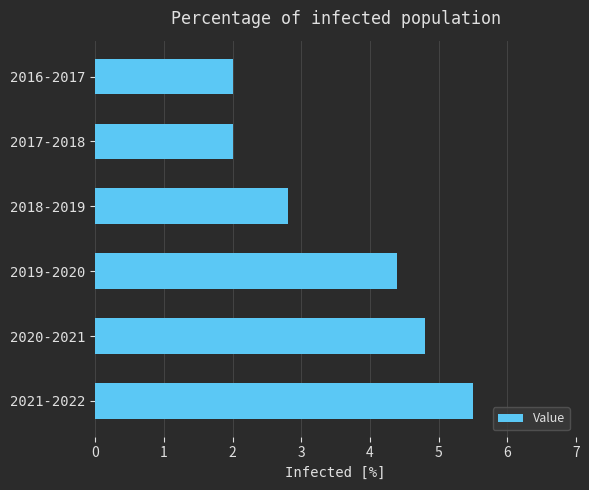

Is it true that the value at 2019-2020 is 4.4?

True